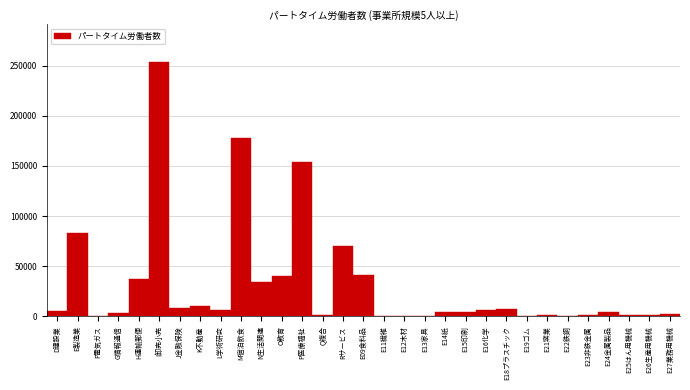

The chart shows a value of 153977 at P医療福祉. True or false?

True